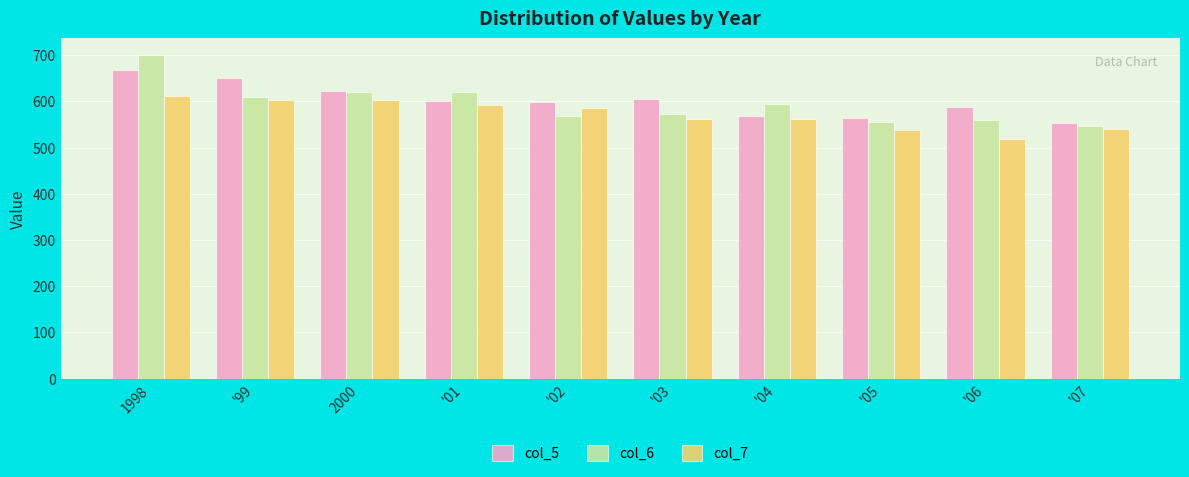

At which category is the sum across all series the highest?

1998